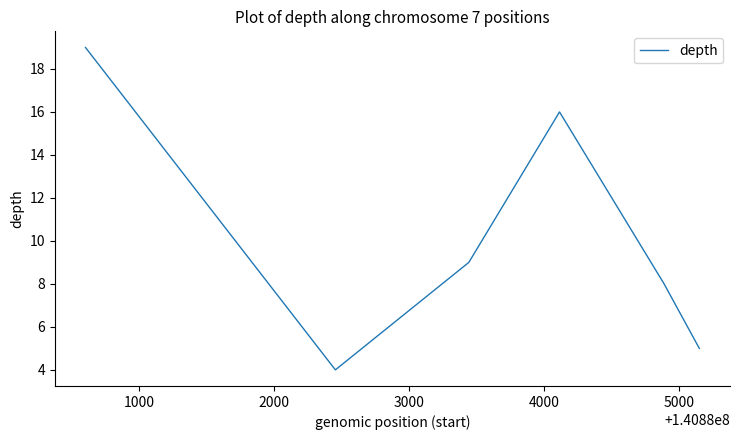

What is the minimum value shown in the chart?

4